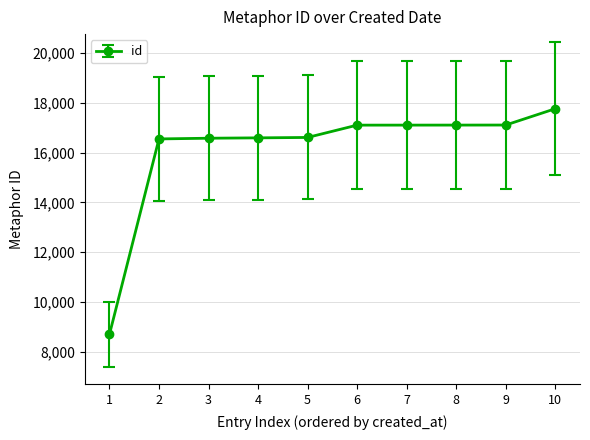

Is it true that the value at 5 is 16610?

True